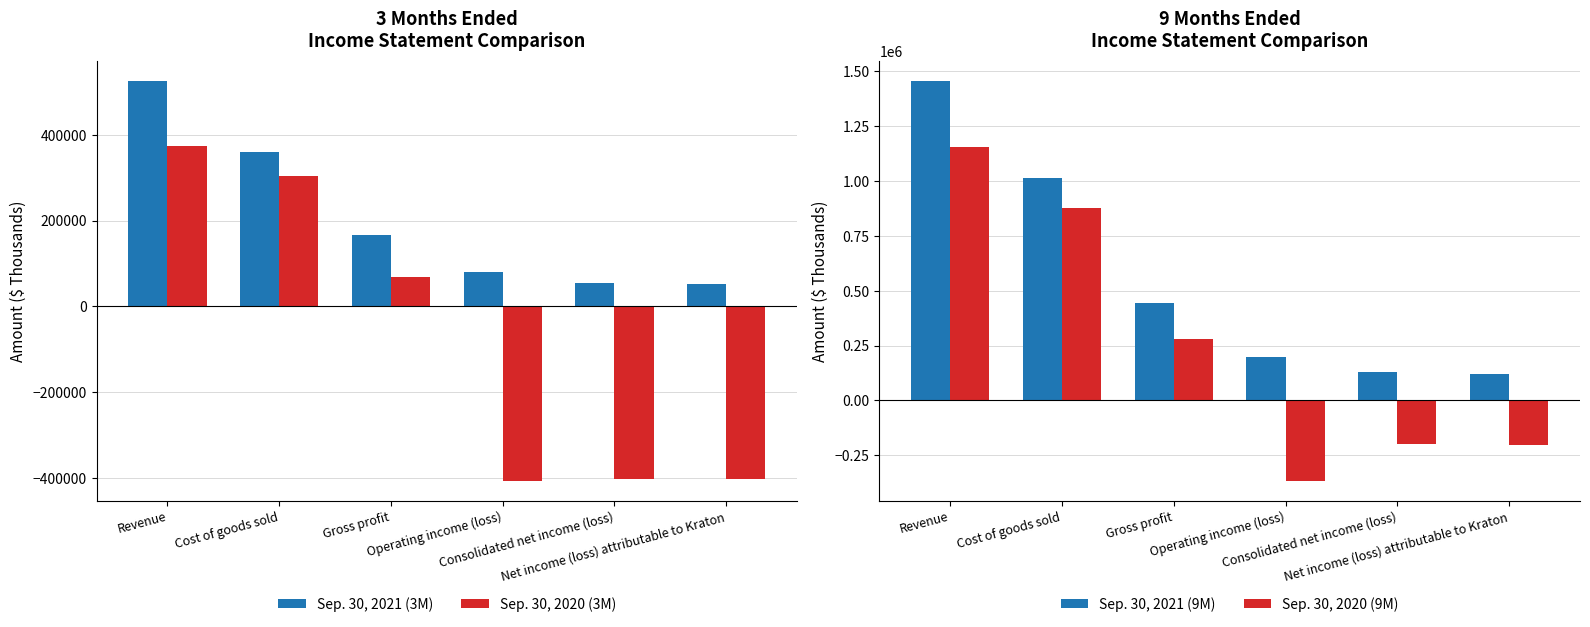

Does the chart contain stacked bars?

No